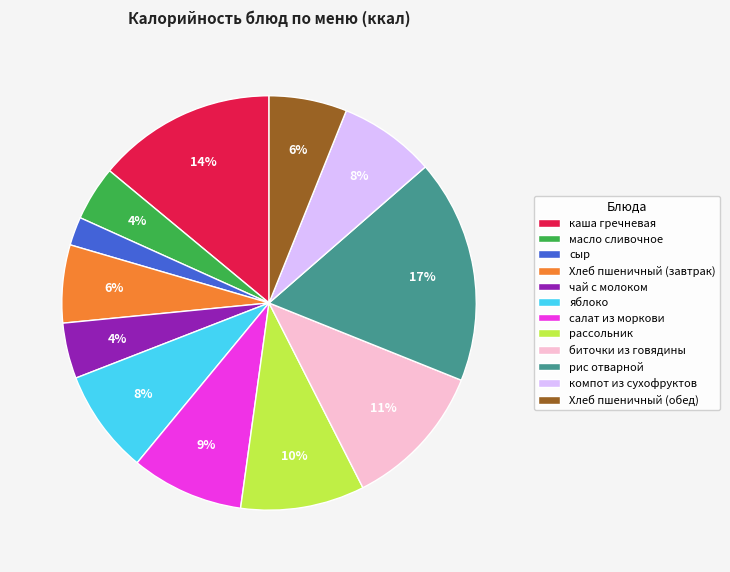

Which has a higher value, яблоко or чай с молоком?

яблоко